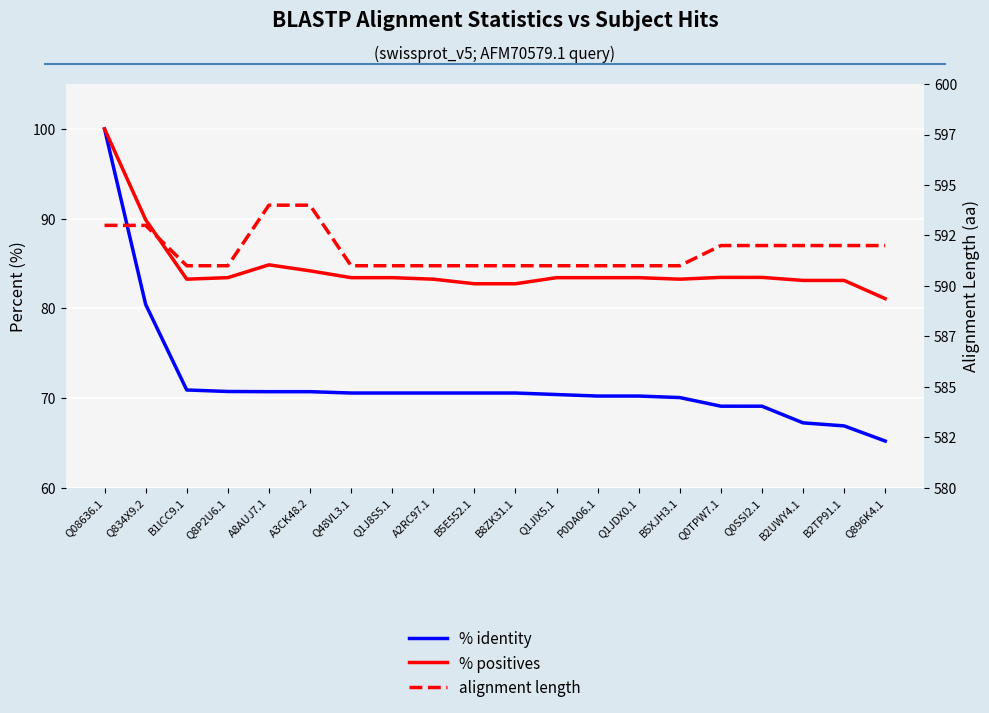

Which series has the largest total across all categories?

alignment length